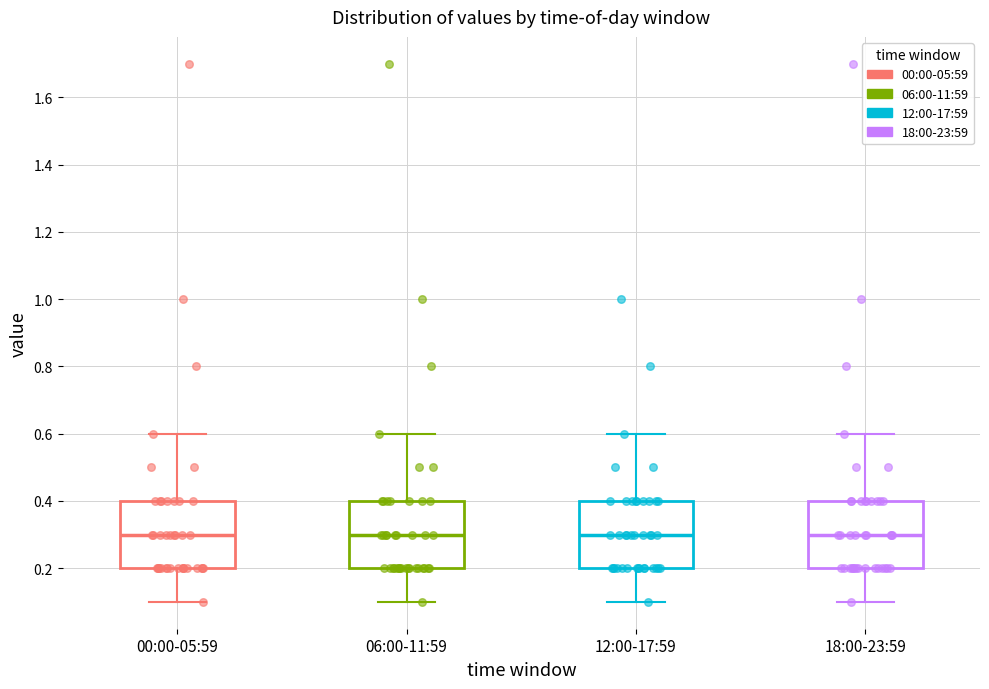

Where does the median line of the box for 00:00-05:59 sit on the y-axis? The values are not printed on the chart, so give them approximately, as read against the axis.

0.3